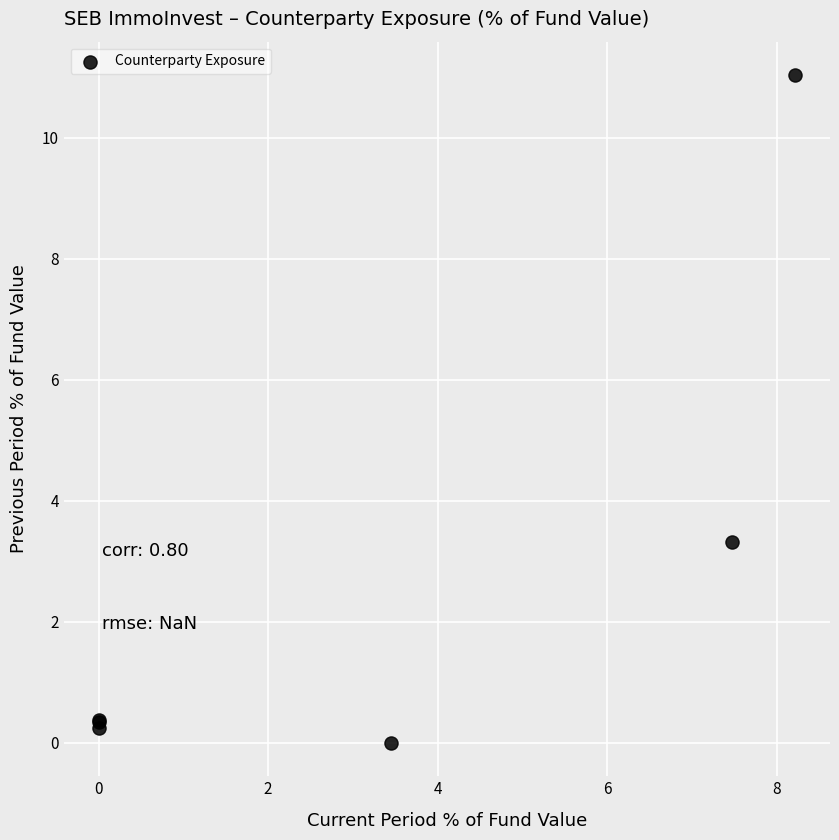

What Y value in the scatter plot is closest to 5?

3.3